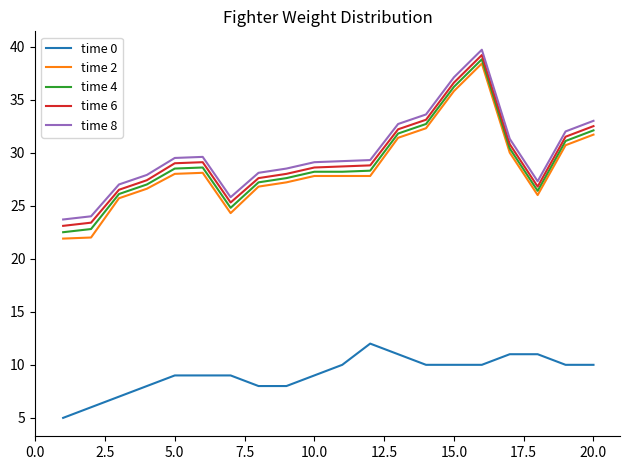

How many categories are shown in the chart?

20